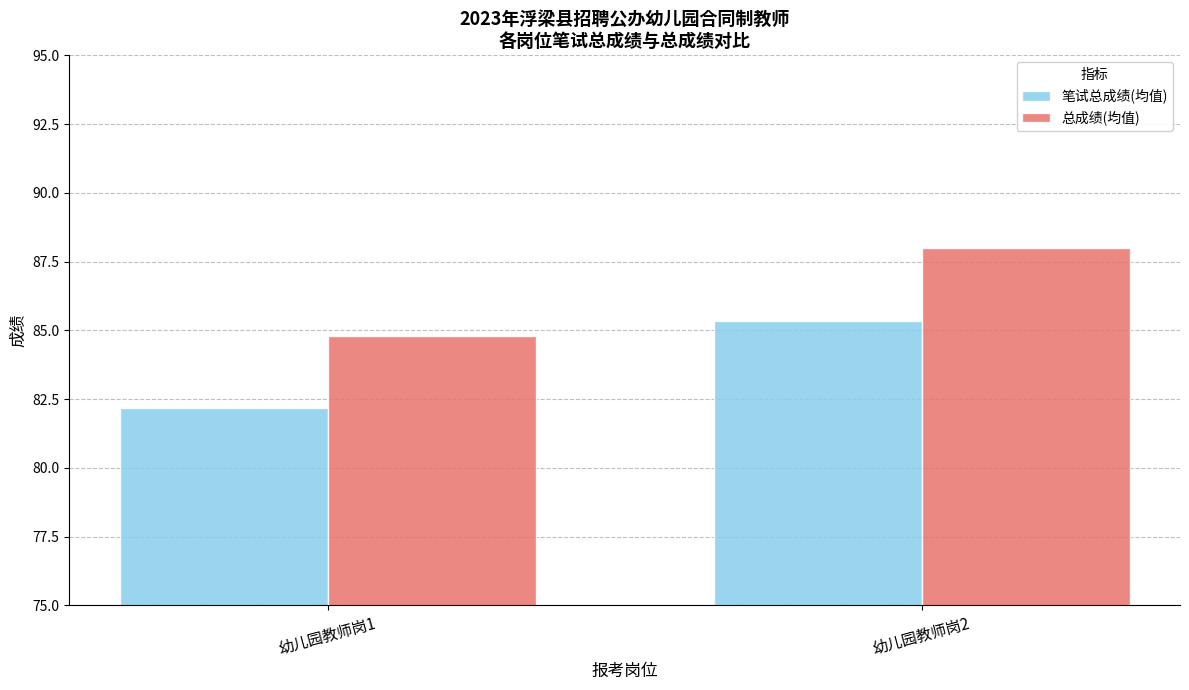

Which category has the highest value across all series?

幼儿园教师岗2